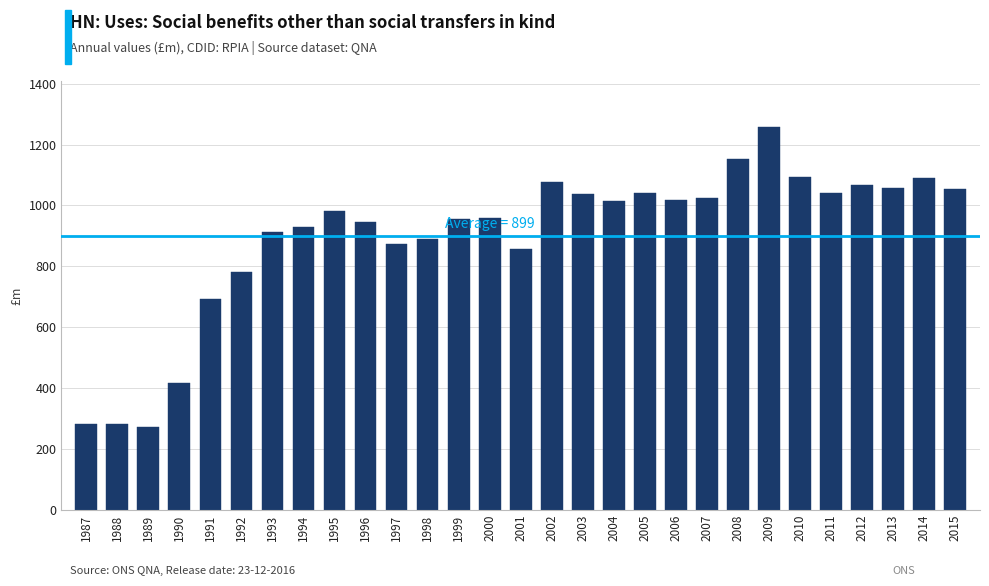

Approximately how many times larger is the value at 2007 compared to 1998?

1.2